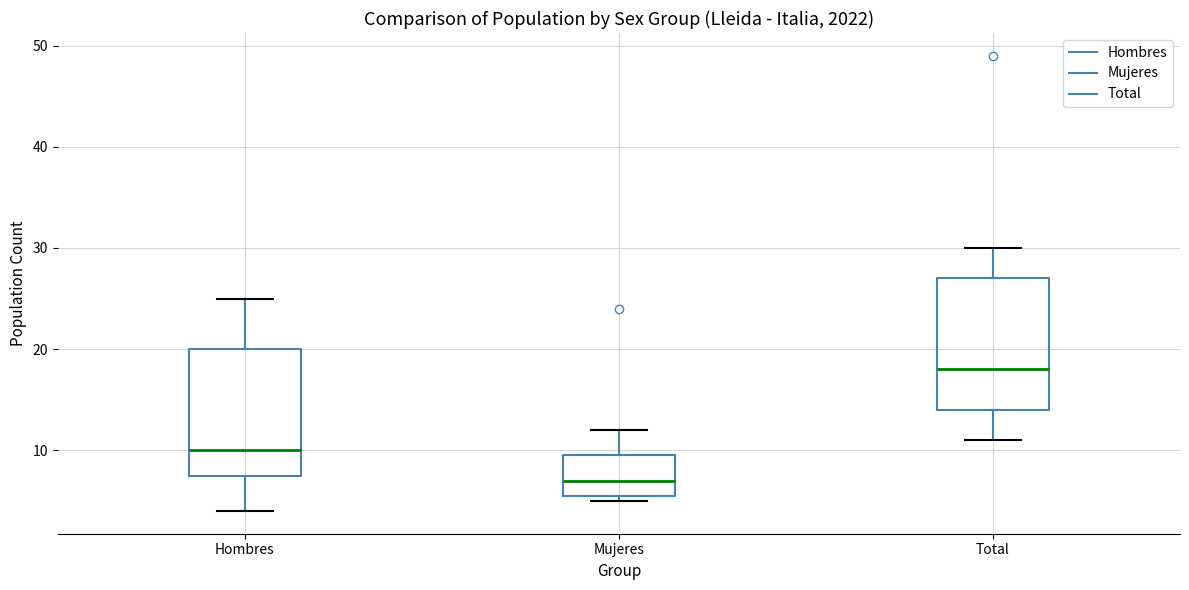

Where does the upper whisker of the box for Hombres end on the y-axis? The values are not printed on the chart, so give them approximately, as read against the axis.

25